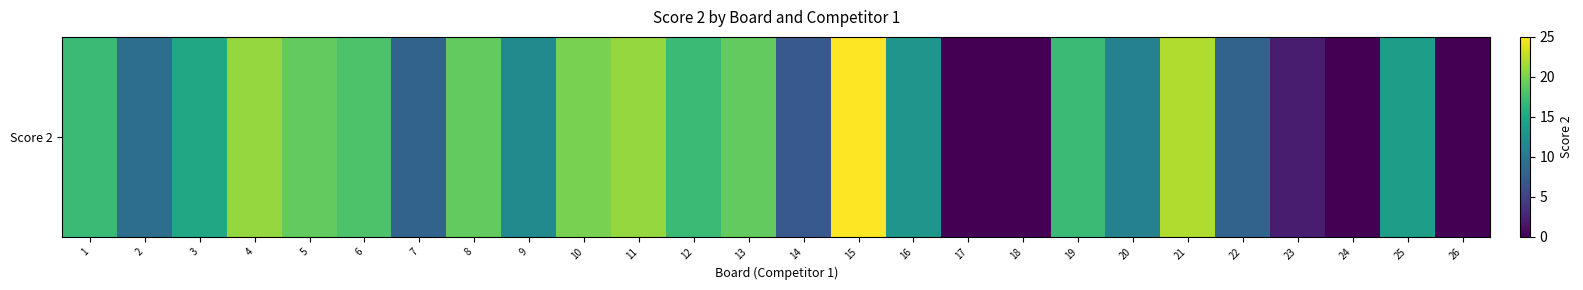

What is the difference between the second highest and second lowest values?

22